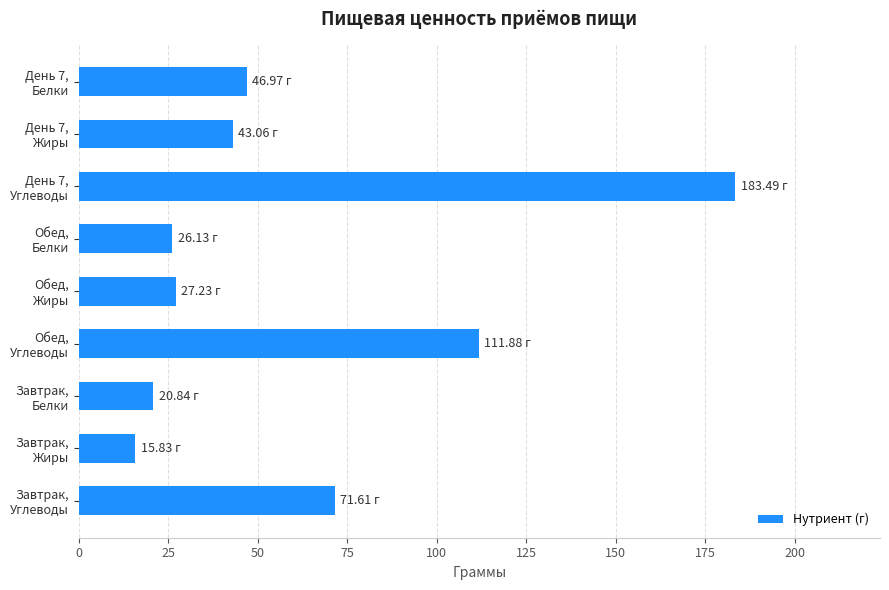

What is the greatest value displayed?

183.5